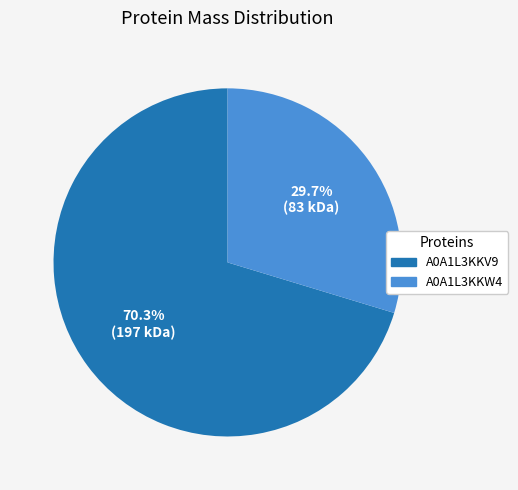

Rank the categories by value from highest to lowest.

A0A1L3KKV9, A0A1L3KKW4